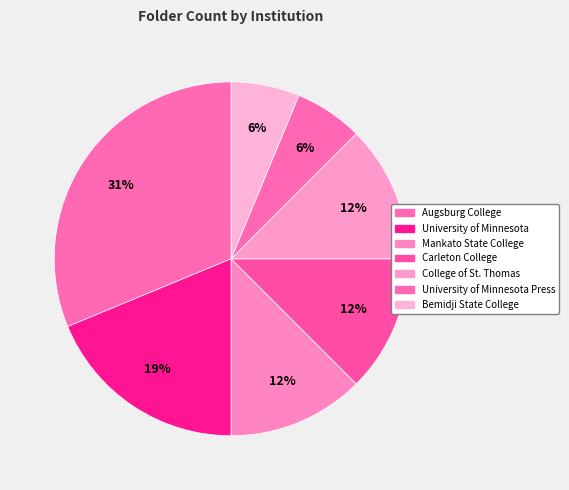

Rank the categories by value from lowest to highest.

University of Minnesota Press, Bemidji State College, Mankato State College, Carleton College, College of St. Thomas, University of Minnesota, Augsburg College